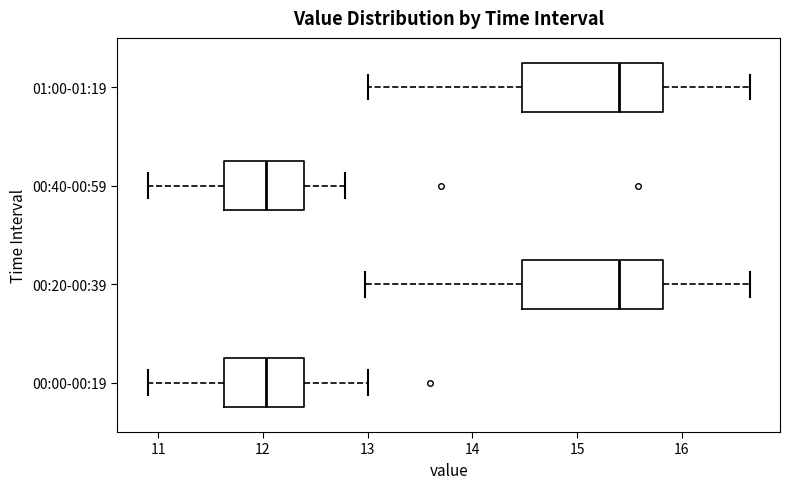

Reading bottom to top, read every box against the x-axis: the position of its median line, the range the box covers, and the ends of its whiskers. The values are not printed on the chart, so give them approximately, as read against the axis.

00:00-00:19: median 12.0, box 11.6 to 12.4, whiskers 10.9 to 13.0
00:20-00:39: median 15.4, box 14.5 to 15.8, whiskers 13.0 to 16.7
00:40-00:59: median 12.0, box 11.6 to 12.4, whiskers 10.9 to 12.8
01:00-01:19: median 15.4, box 14.5 to 15.8, whiskers 13.0 to 16.7